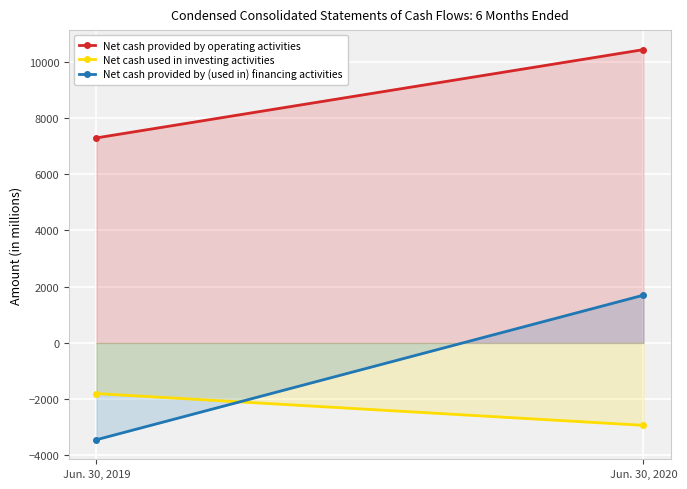

Rank the series by their maximum value, from highest to lowest.

Net cash provided by operating activities, Net cash provided by (used in) financing activities, Net cash used in investing activities